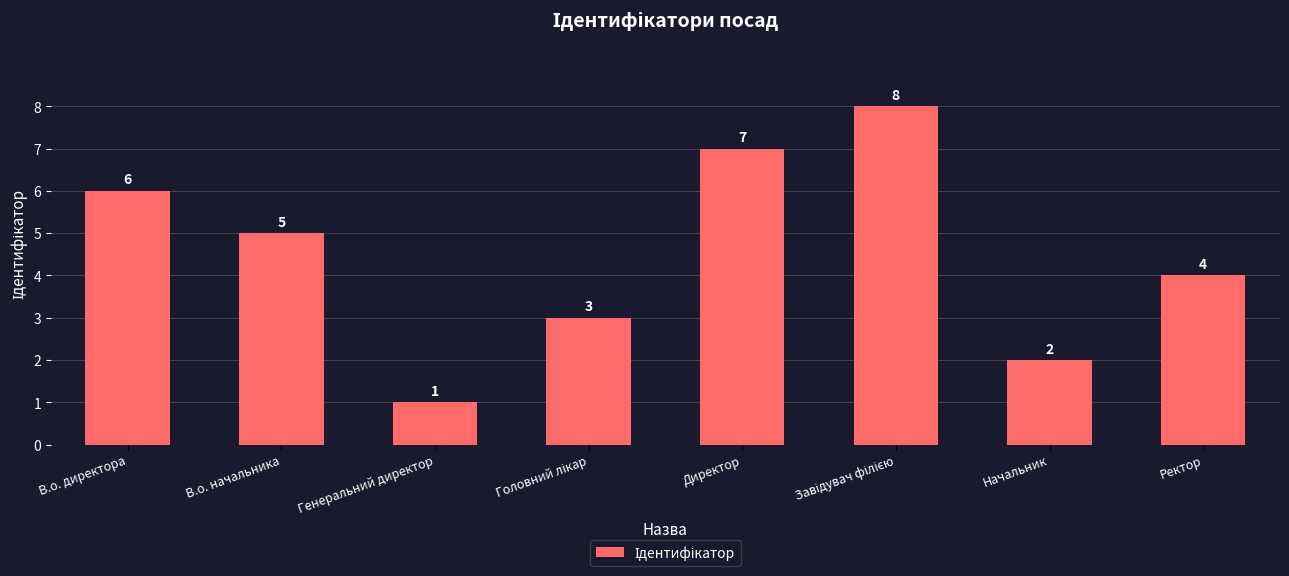

What is the value of the 1st bar from the left?

6